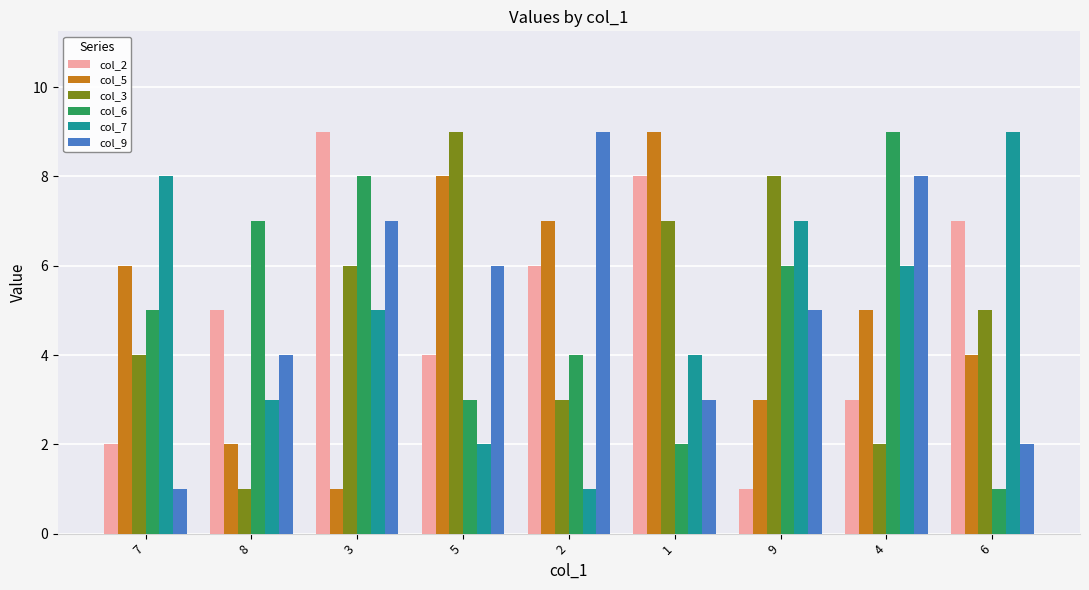

How many groups of bars are there?

9